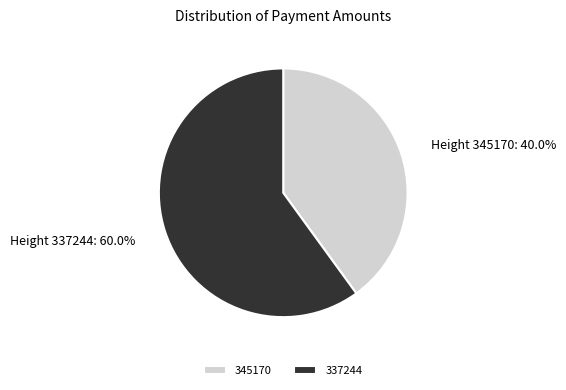

To the nearest percent, what percentage of the pie is 345170?

40%